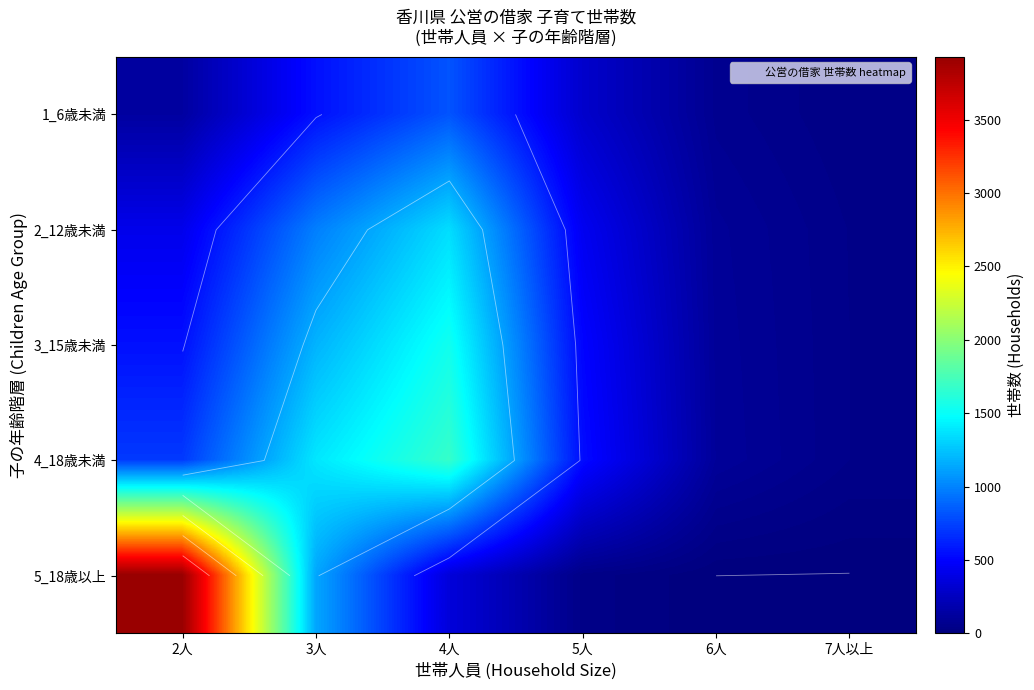

What is the total value across all series at 6人?

378